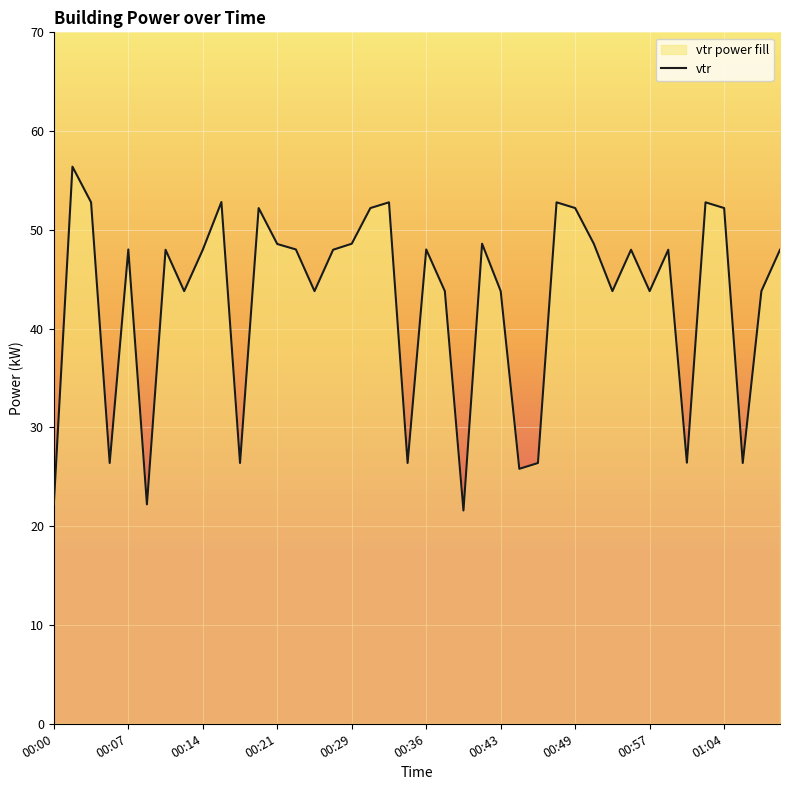

At which category does the chart reach its peak across all series?

00:02